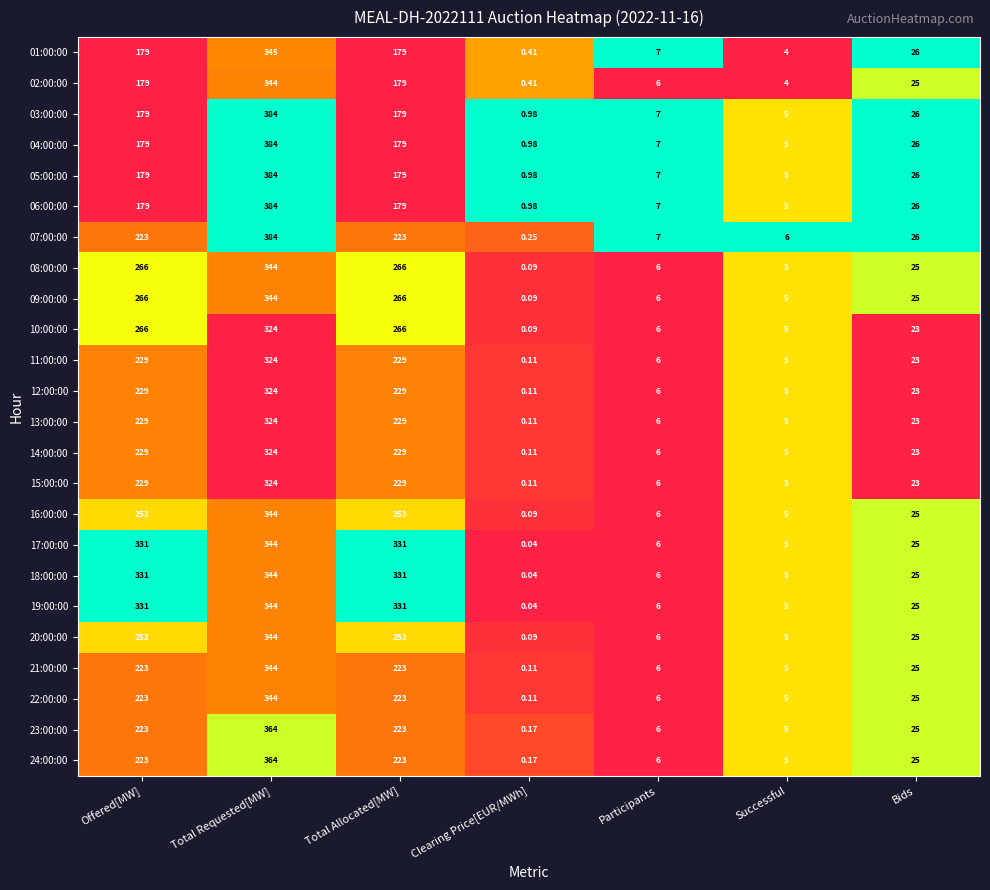

Which category has the highest value in the 14:00:00 series?

Total Requested[MW]